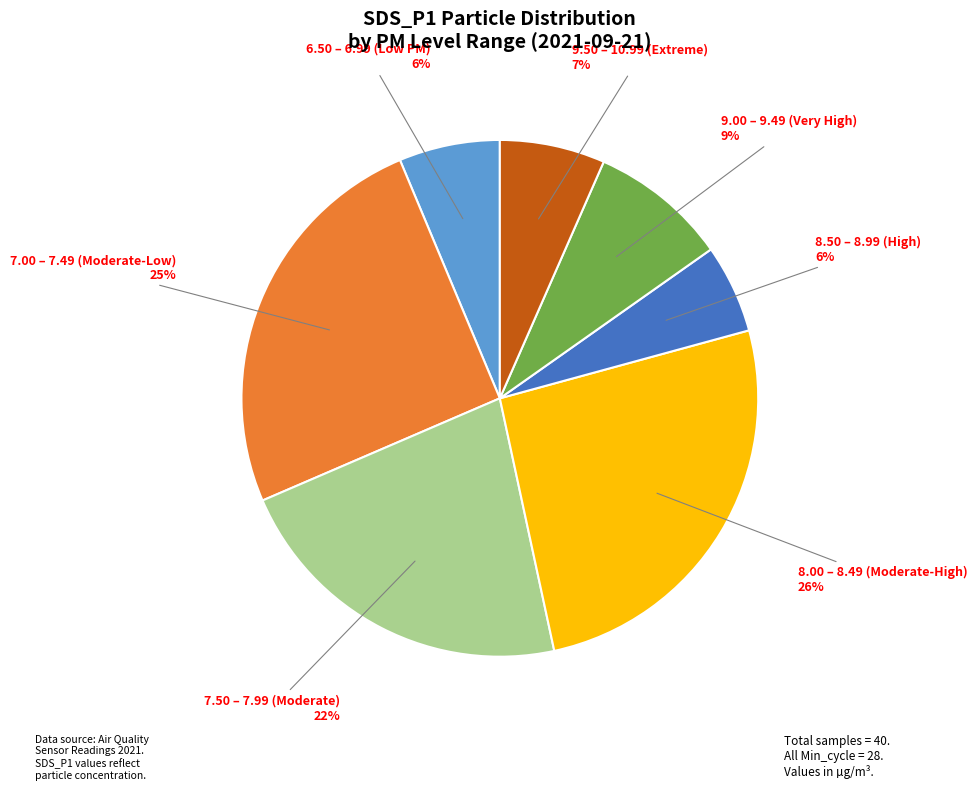

True or false: 7.00 – 7.49 (Moderate-Low) accounts for 30% of the total.

False